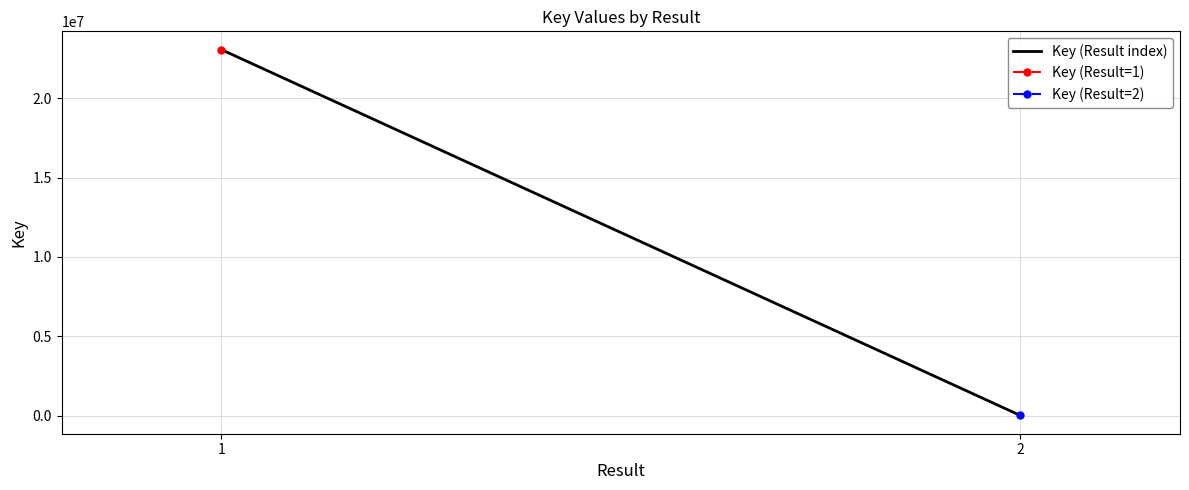

True or false: the data shows 7550 at 2.

False